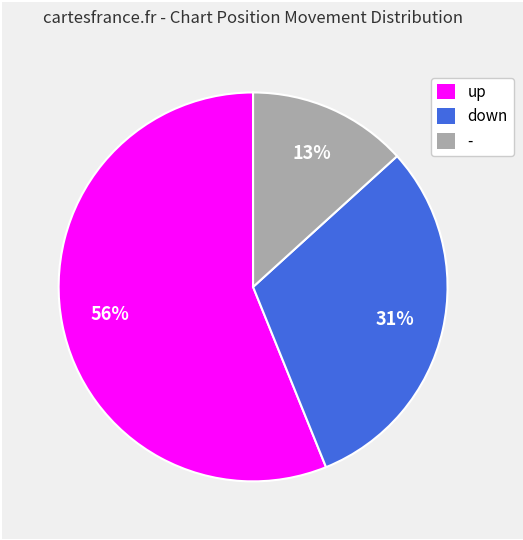

Rank the categories by value from highest to lowest.

up, down, -